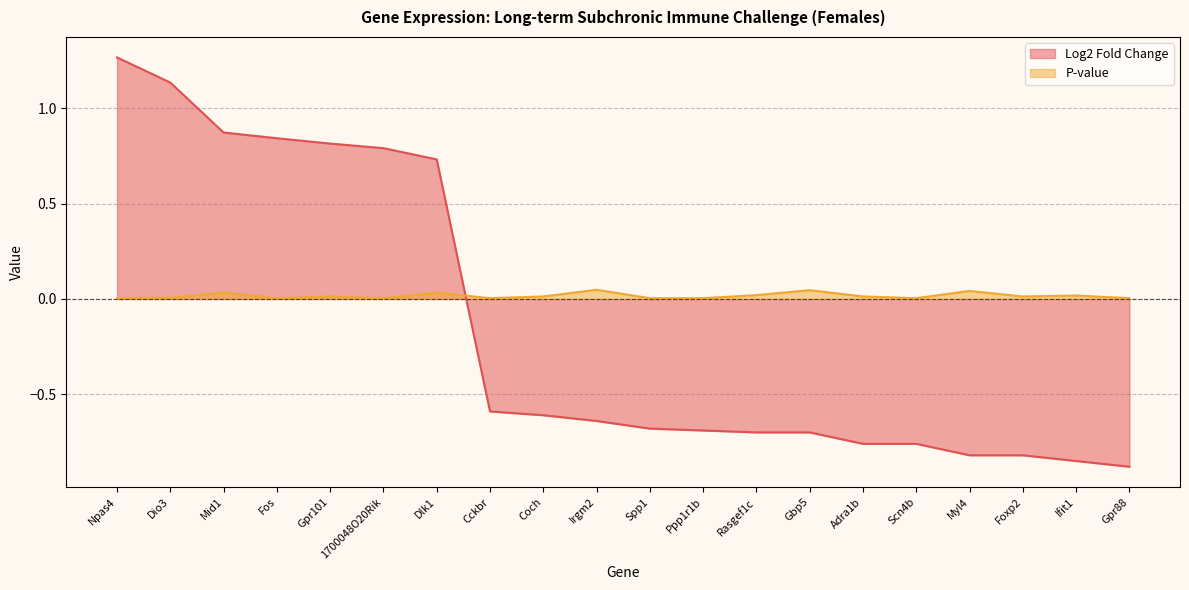

Reading right to left, extract all data points from this chart.

Log2 Fold Change: -0.9	-0.8	-0.8	-0.8	-0.8	-0.8	-0.7	-0.7	-0.7	-0.7	-0.6	-0.6	-0.6	0.7	0.8	0.8	0.8	0.9	1.1	1.3
P-value: 0.0	0.0	0.0	0.0	0.0	0.0	0.0	0.0	0.0	0.0	0.0	0.0	0.0	0.0	0.0	0.0	0.0	0.0	0.0	0.0